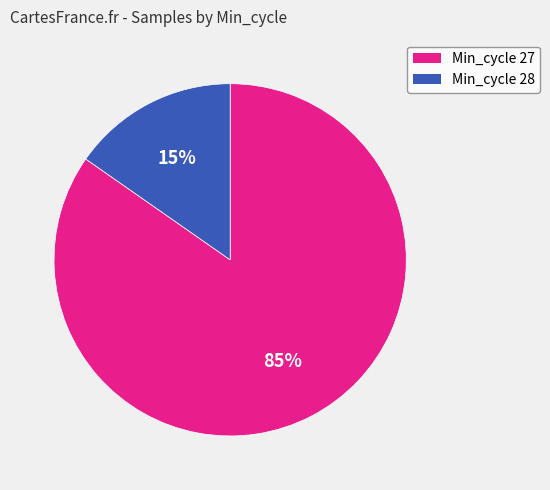

Is there a majority slice in this chart?

Yes